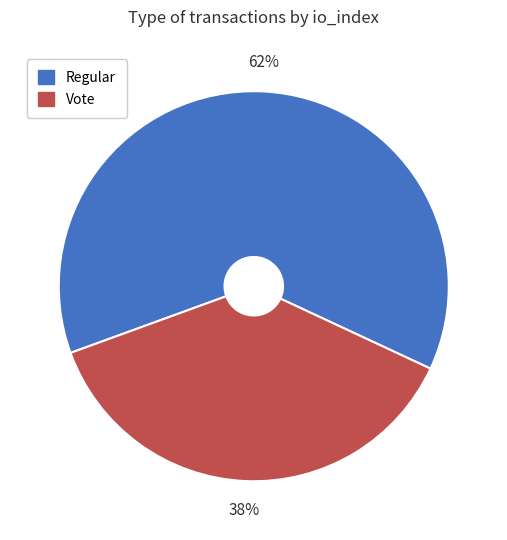

What is the largest slice in the pie chart?

Regular